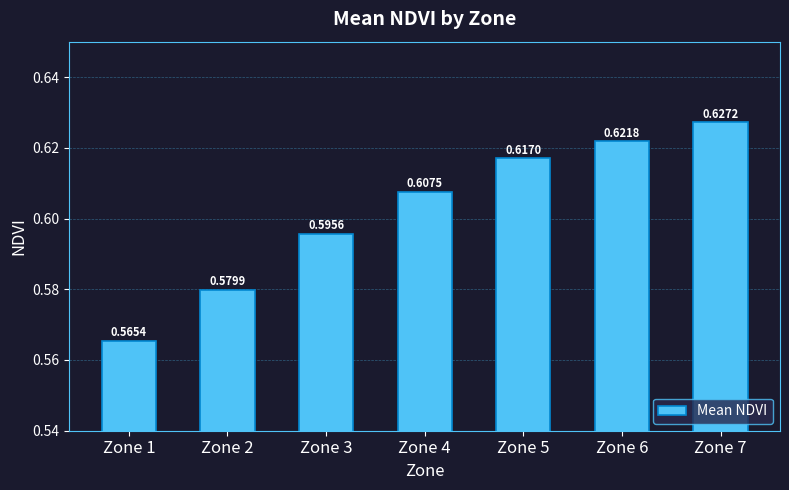

Are the bars horizontal?

No